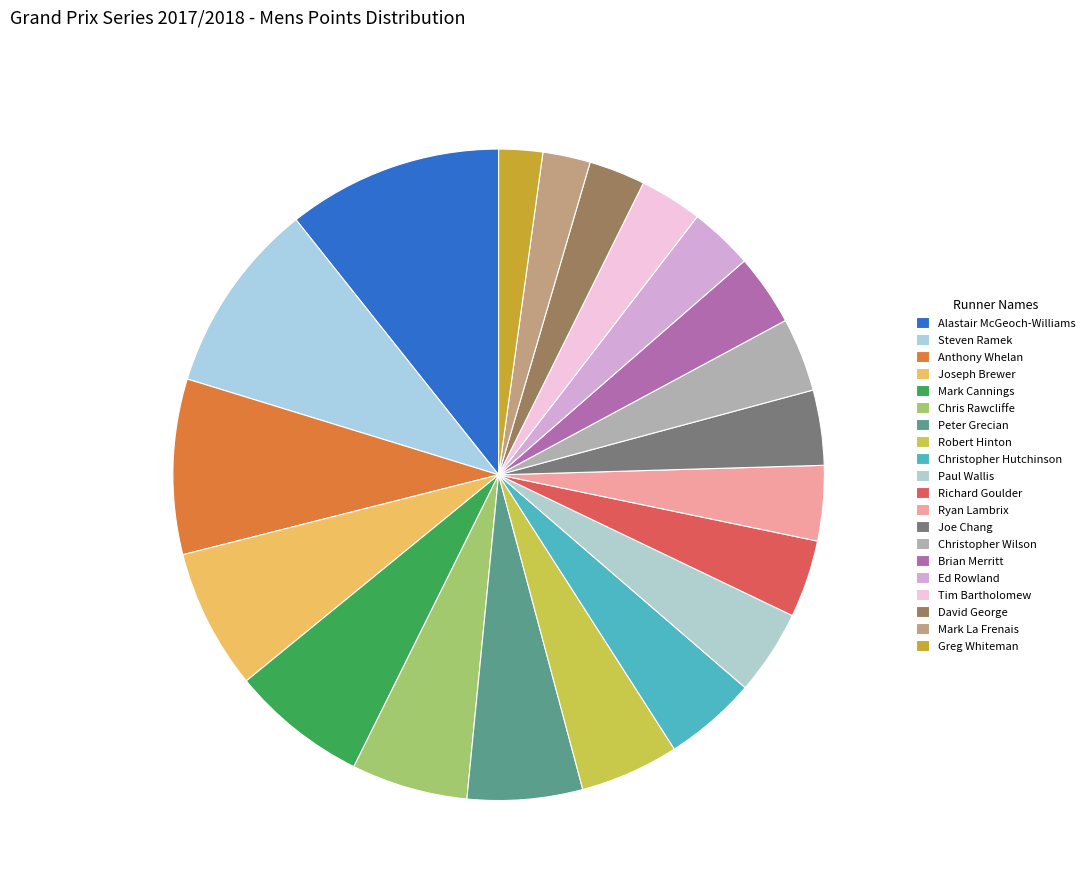

Is there a majority slice in this chart?

No